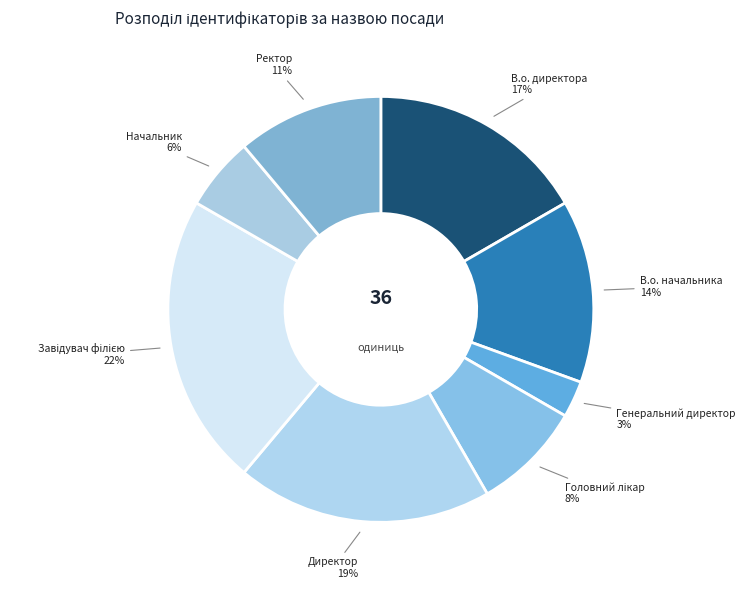

To the nearest percent, what is the difference between the В.о. начальника and Генеральний директор slice percentages?

11%